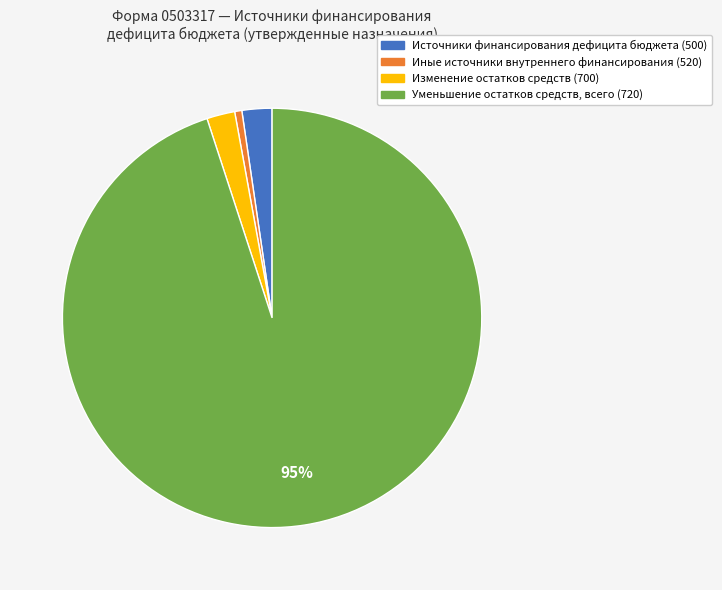

Count the number of slices in the pie.

4